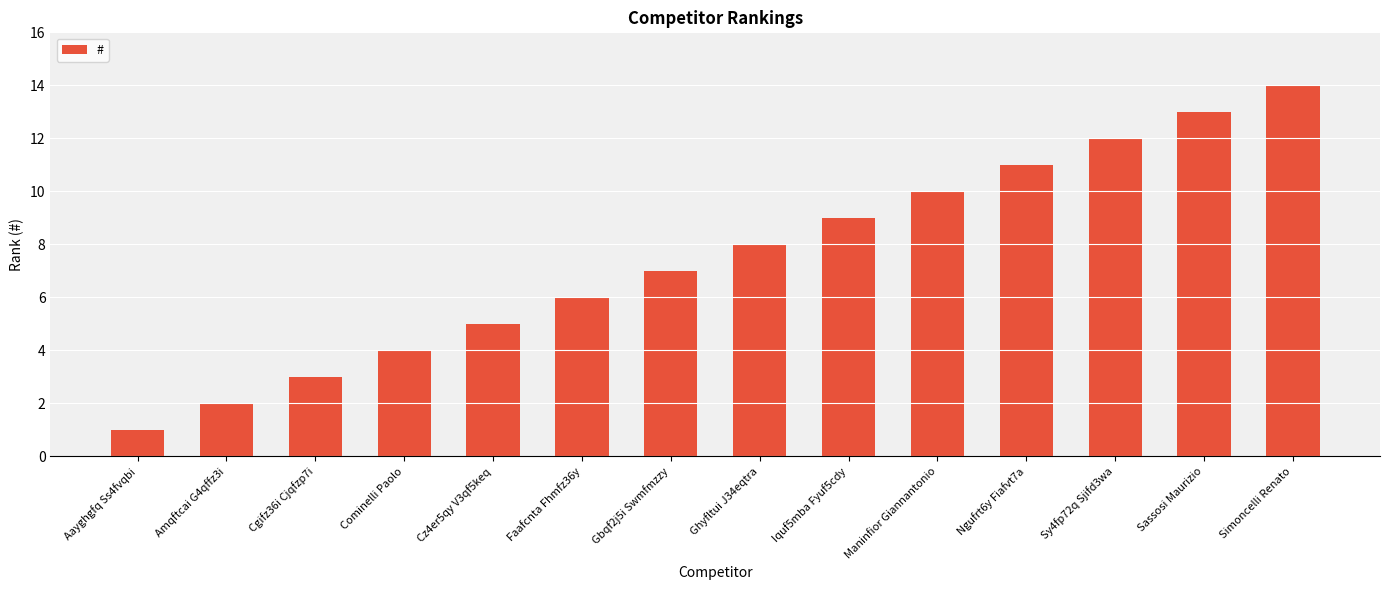

What is the difference between the maximum and minimum values?

13